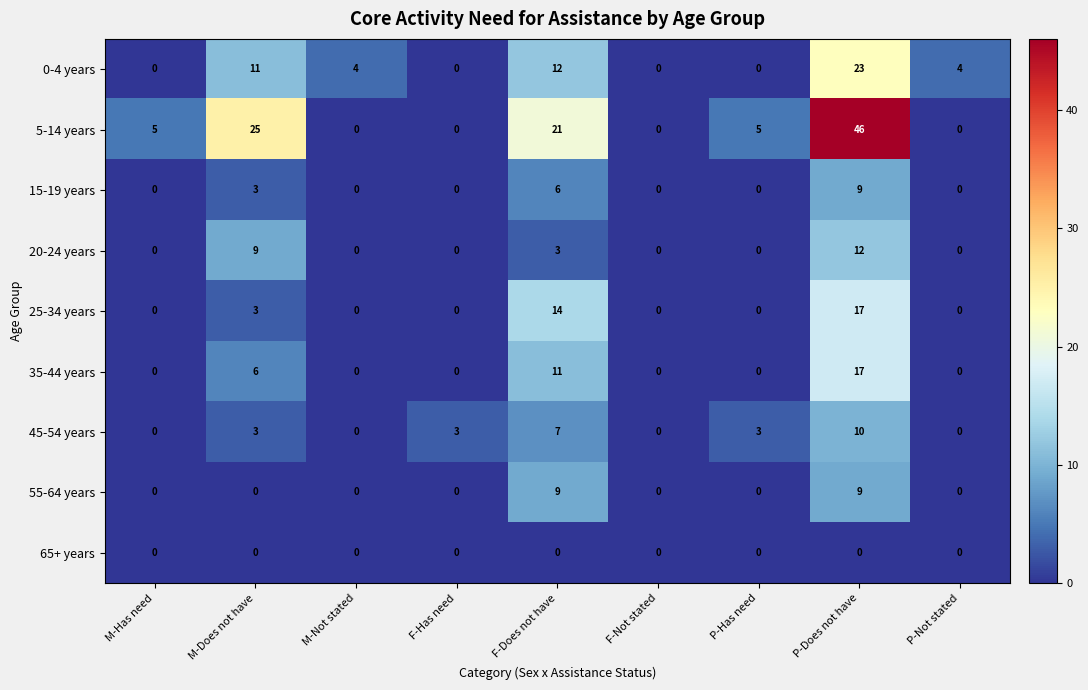

At which category does the chart reach its peak across all series?

P-Does not have